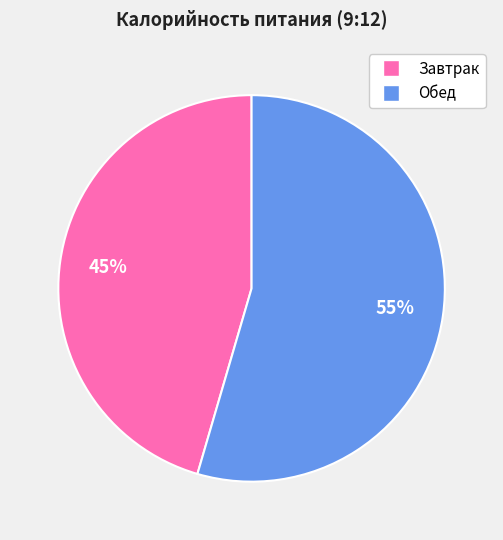

Combined, do Обед and Завтрак account for over 50%?

Yes